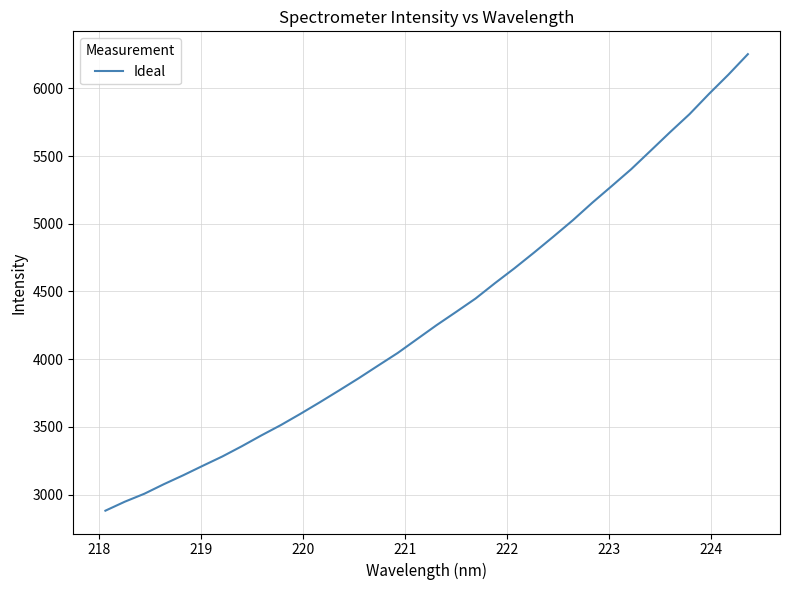

What is the maximum value shown in the chart?

6253.2